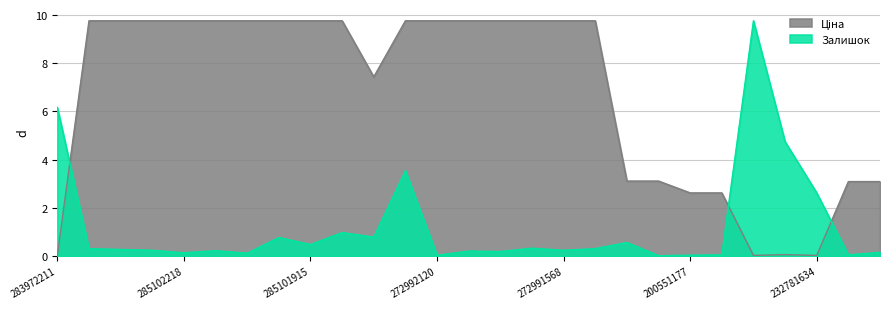

At which category is the sum across all series the highest?

272992170